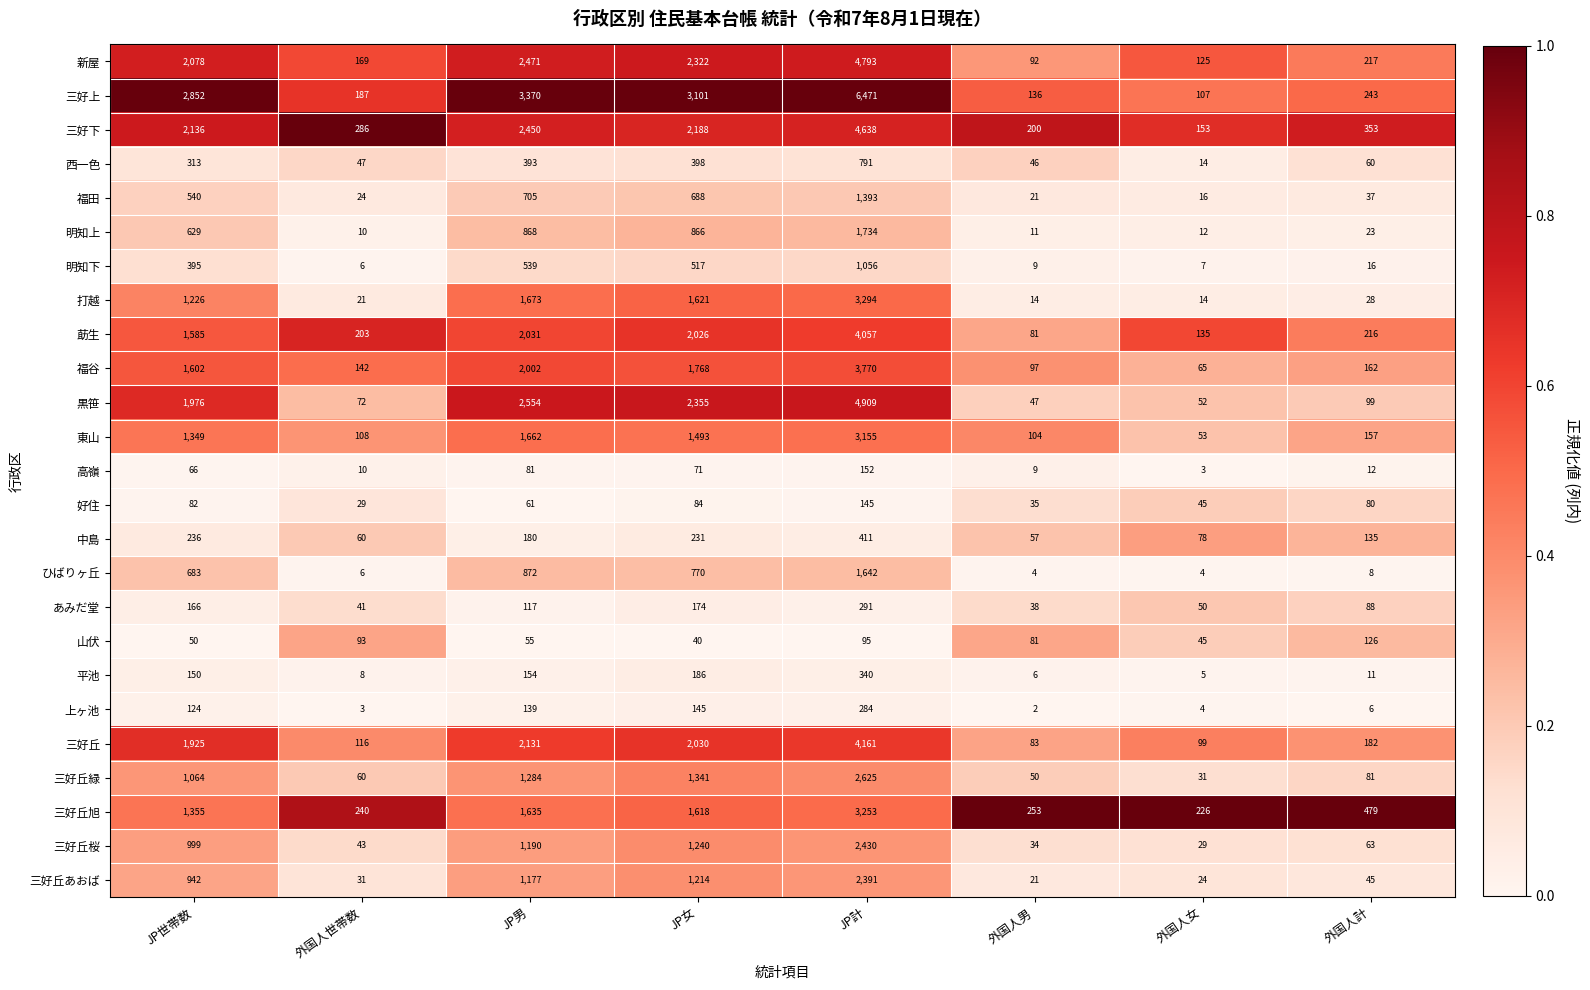

Count the number of data series in this chart.

25